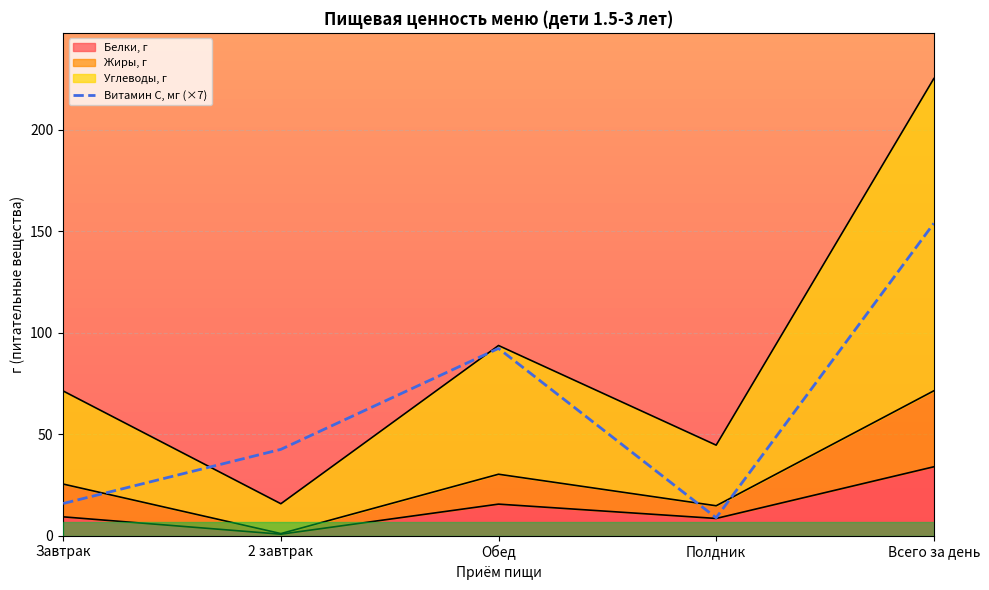

The chart shows a value of 49.1 at Обед. True or false?

False